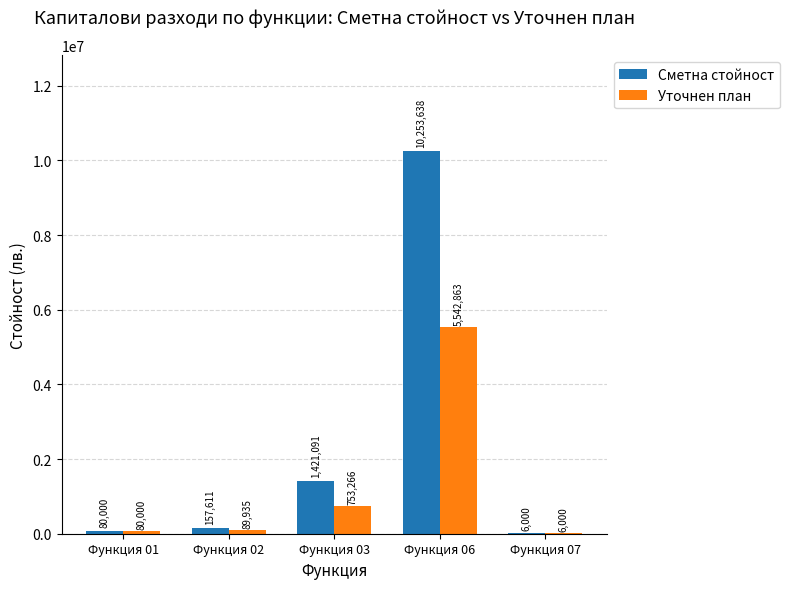

The value of Уточнен план at Функция 07 is 6000. True or false?

True